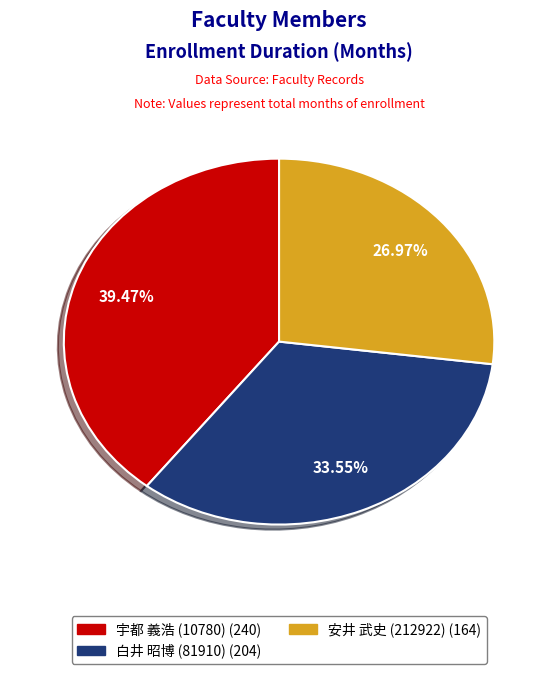

True or false: 宇都 義浩 (10780) accounts for 53% of the total.

False